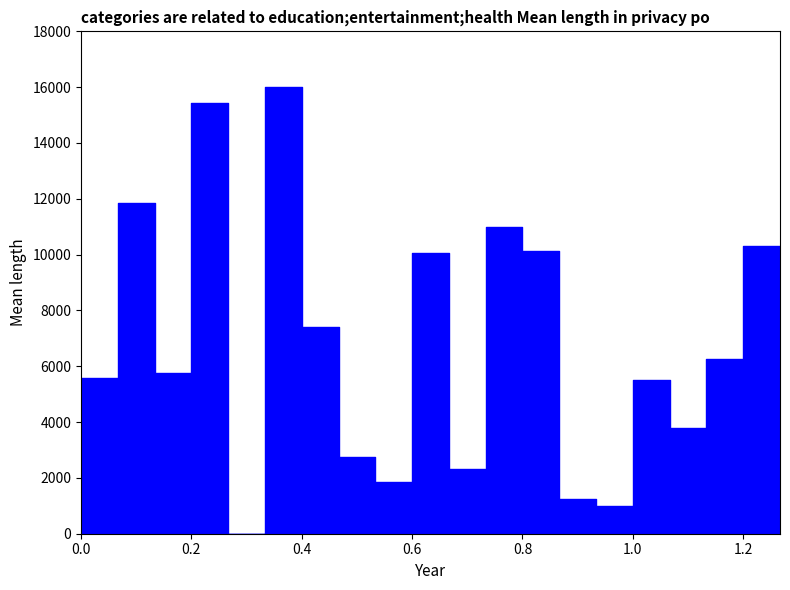

Read the value at 20.

2316.2